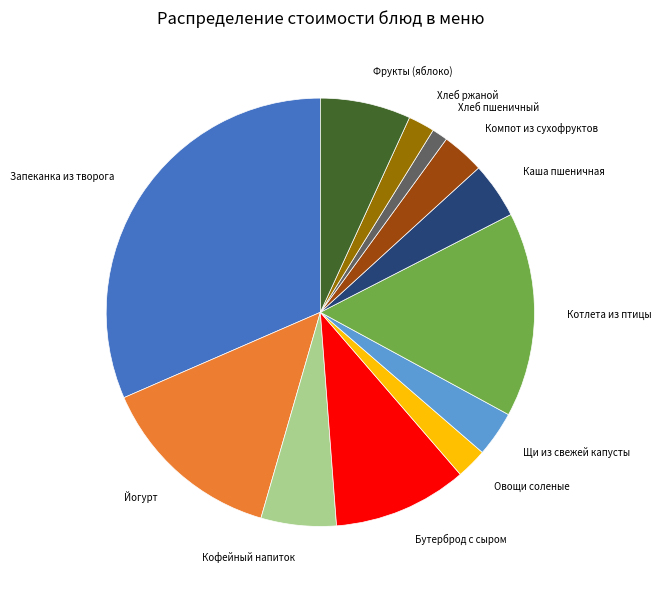

Which slice is the largest?

Запеканка из творога